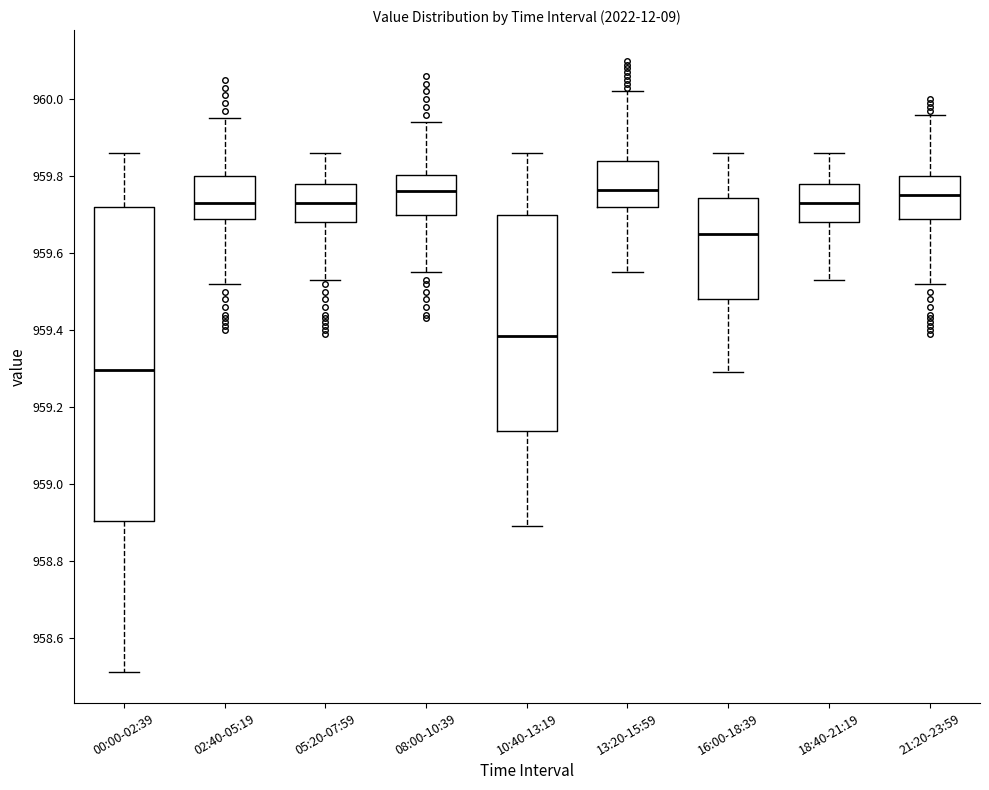

Reading left to right, read every box against the y-axis: the position of its median line, the range the box covers, and the ends of its whiskers. The values are not printed on the chart, so give them approximately, as read against the axis.

00:00-02:39: median 959.30, box 958.90 to 959.72, whiskers 958.52 to 959.86
02:40-05:19: median 959.74, box 959.68 to 959.80, whiskers 959.52 to 959.96
05:20-07:59: median 959.74, box 959.68 to 959.78, whiskers 959.54 to 959.86
08:00-10:39: median 959.76, box 959.70 to 959.80, whiskers 959.56 to 959.94
10:40-13:19: median 959.38, box 959.14 to 959.70, whiskers 958.90 to 959.86
13:20-15:59: median 959.76, box 959.72 to 959.84, whiskers 959.56 to 960.02
16:00-18:39: median 959.66, box 959.48 to 959.74, whiskers 959.30 to 959.86
18:40-21:19: median 959.74, box 959.68 to 959.78, whiskers 959.54 to 959.86
21:20-23:59: median 959.76, box 959.68 to 959.80, whiskers 959.52 to 959.96